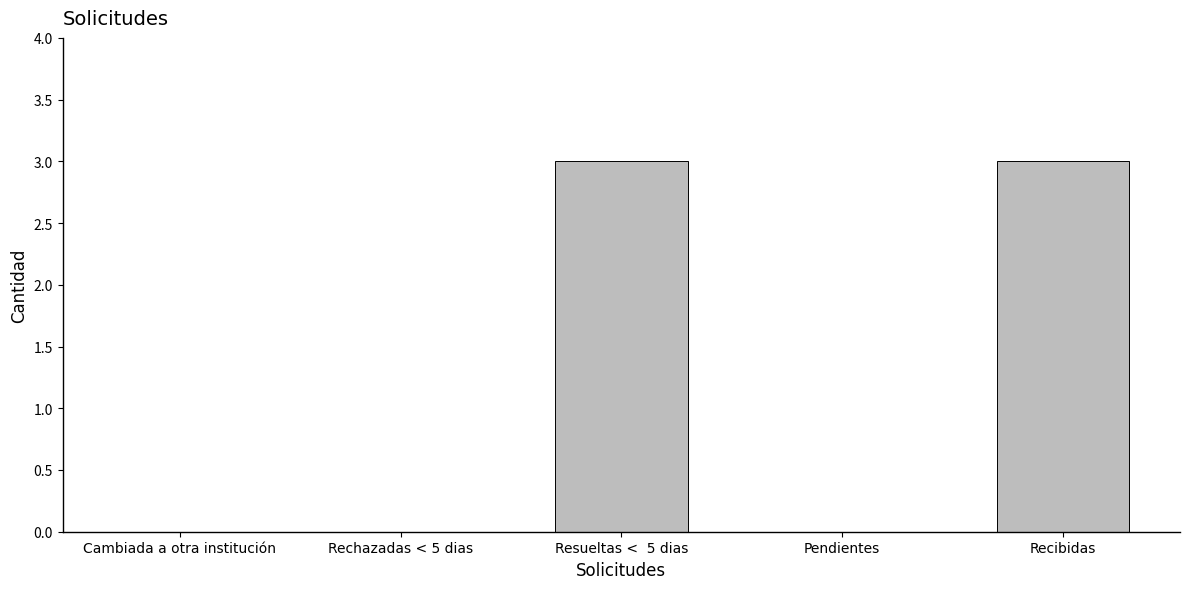

True or false: the data shows 3 at Recibidas.

True